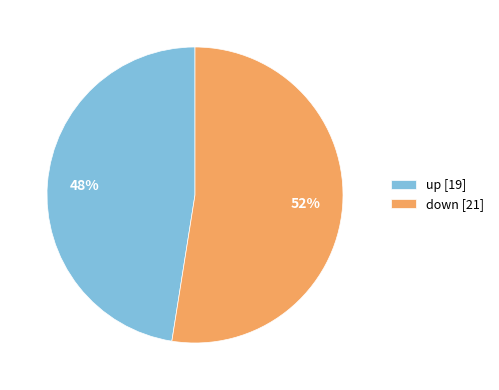

Do up [19] and down [21] together represent more than half of the pie?

Yes